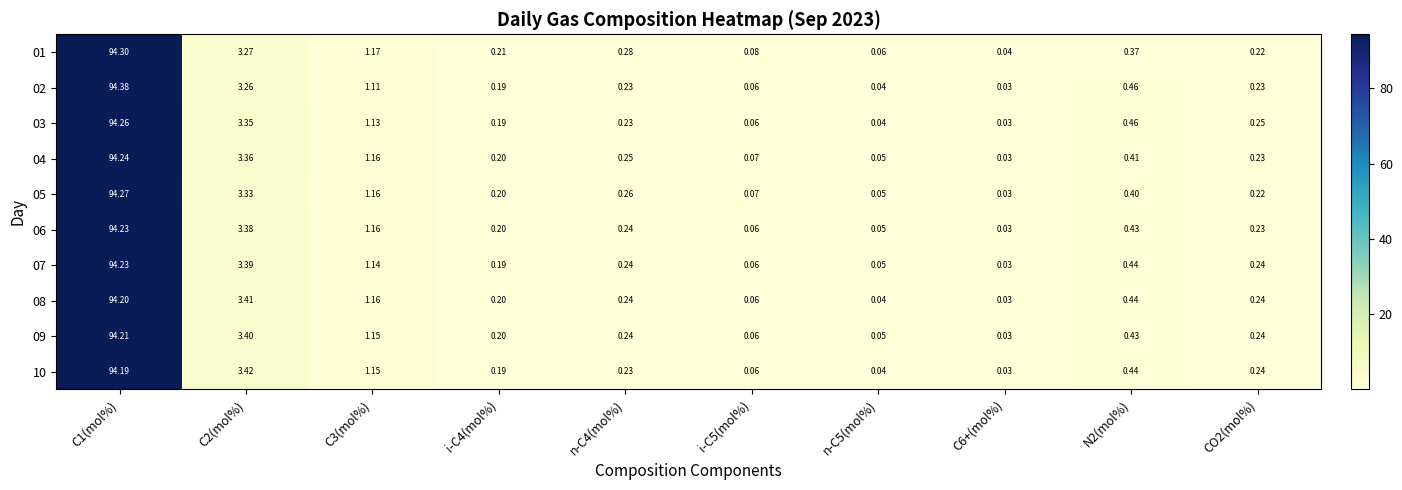

How many categories are shown in the chart?

10